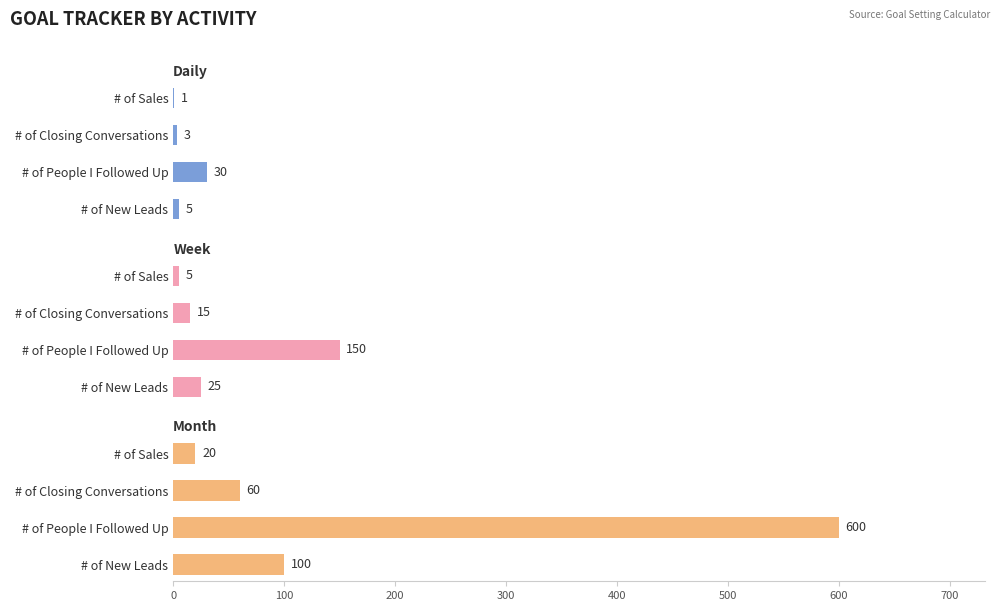

At how many categories does at least one series exceed 335?

1